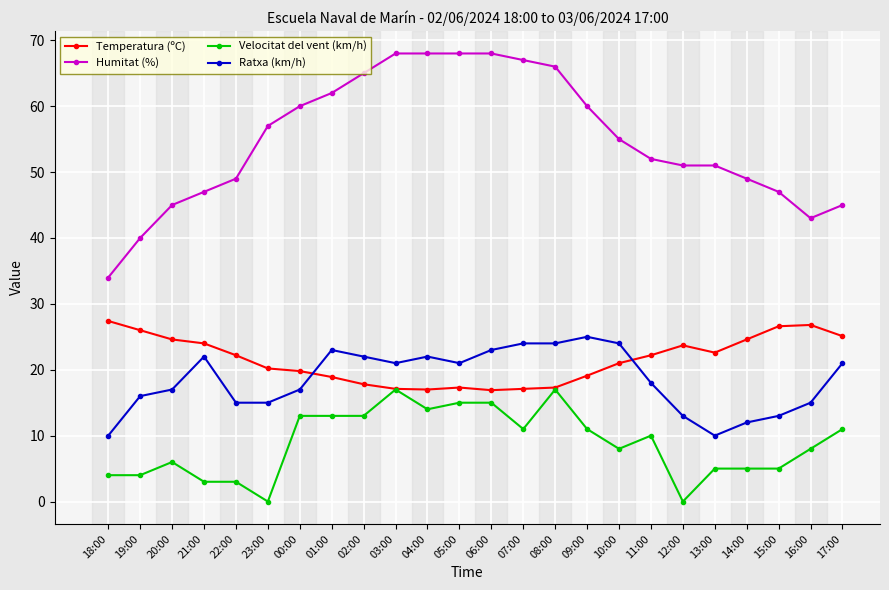

What value does the Temperatura (ºC) series have at 00:00?

19.8